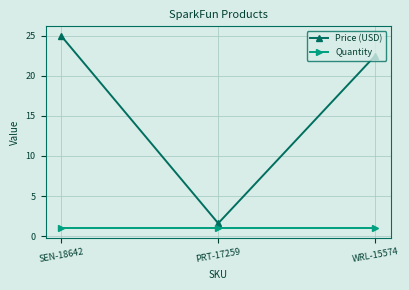

What is the minimum value shown in the chart?

1.0